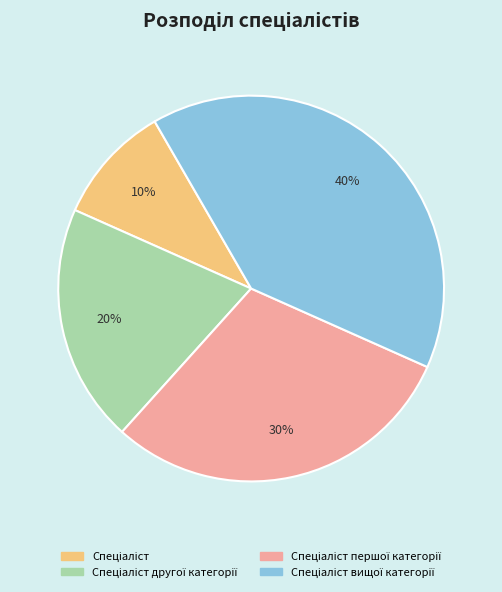

Is there any slice that represents more than half of the pie?

No